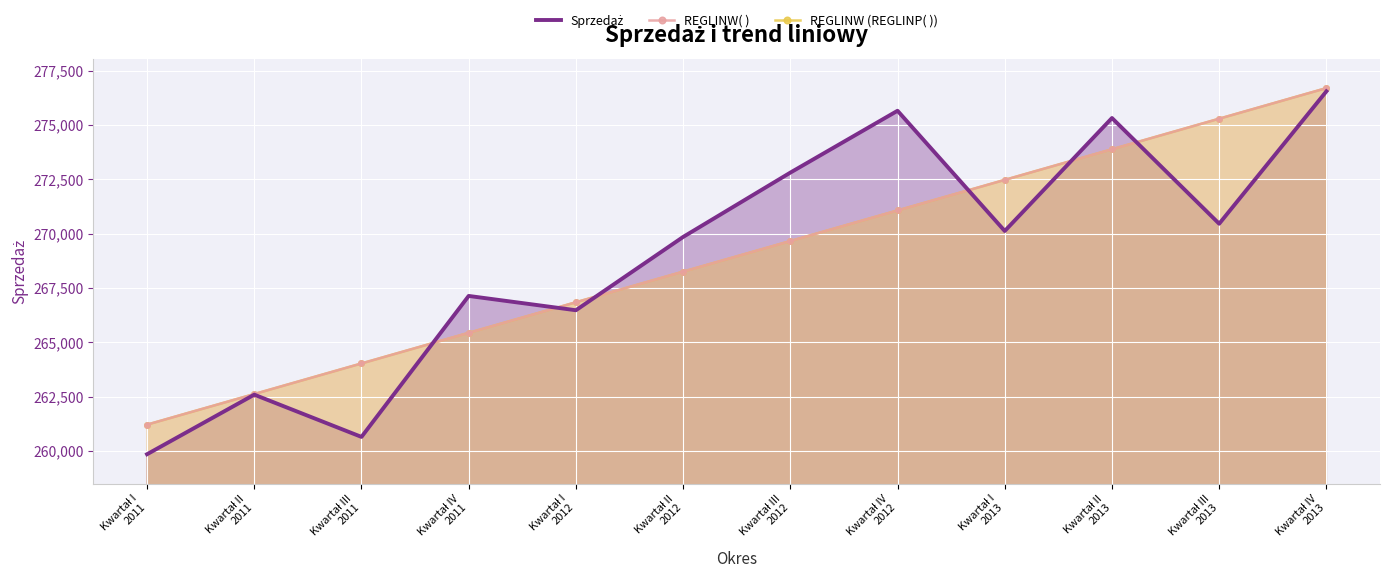

Rank the series at Kwartał I
2011 from highest to lowest value.

REGLINW( ), REGLINW (REGLINP( )), Sprzedaż